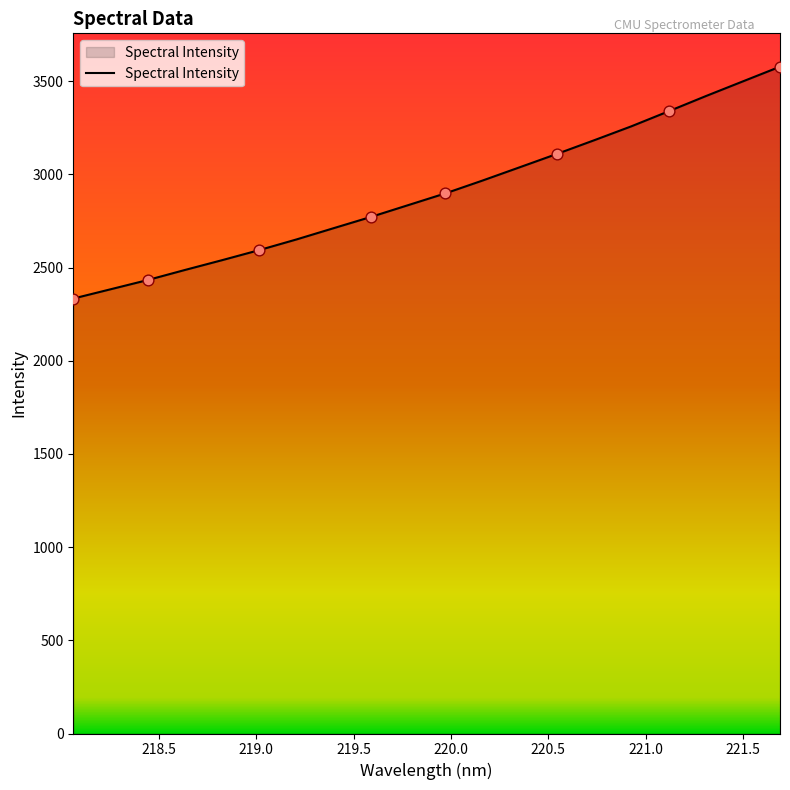

What is the difference between the maximum and minimum values?

1244.3